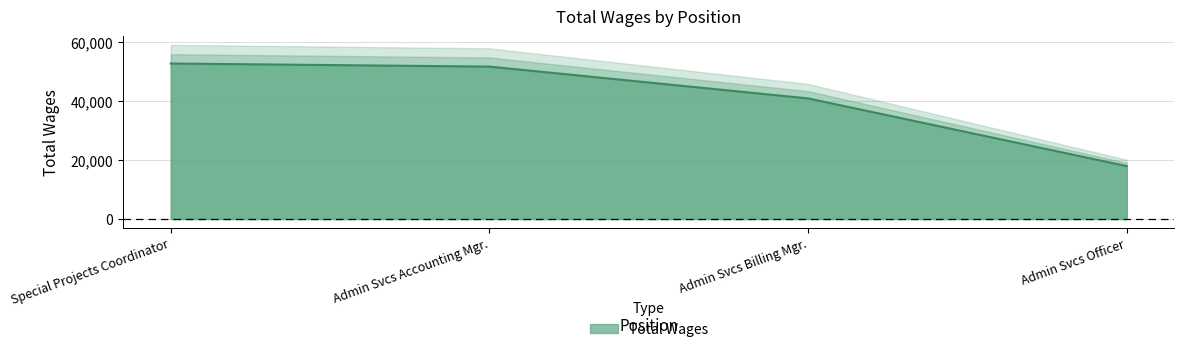

Which label corresponds to the smallest value in the chart?

Admin Svcs Officer